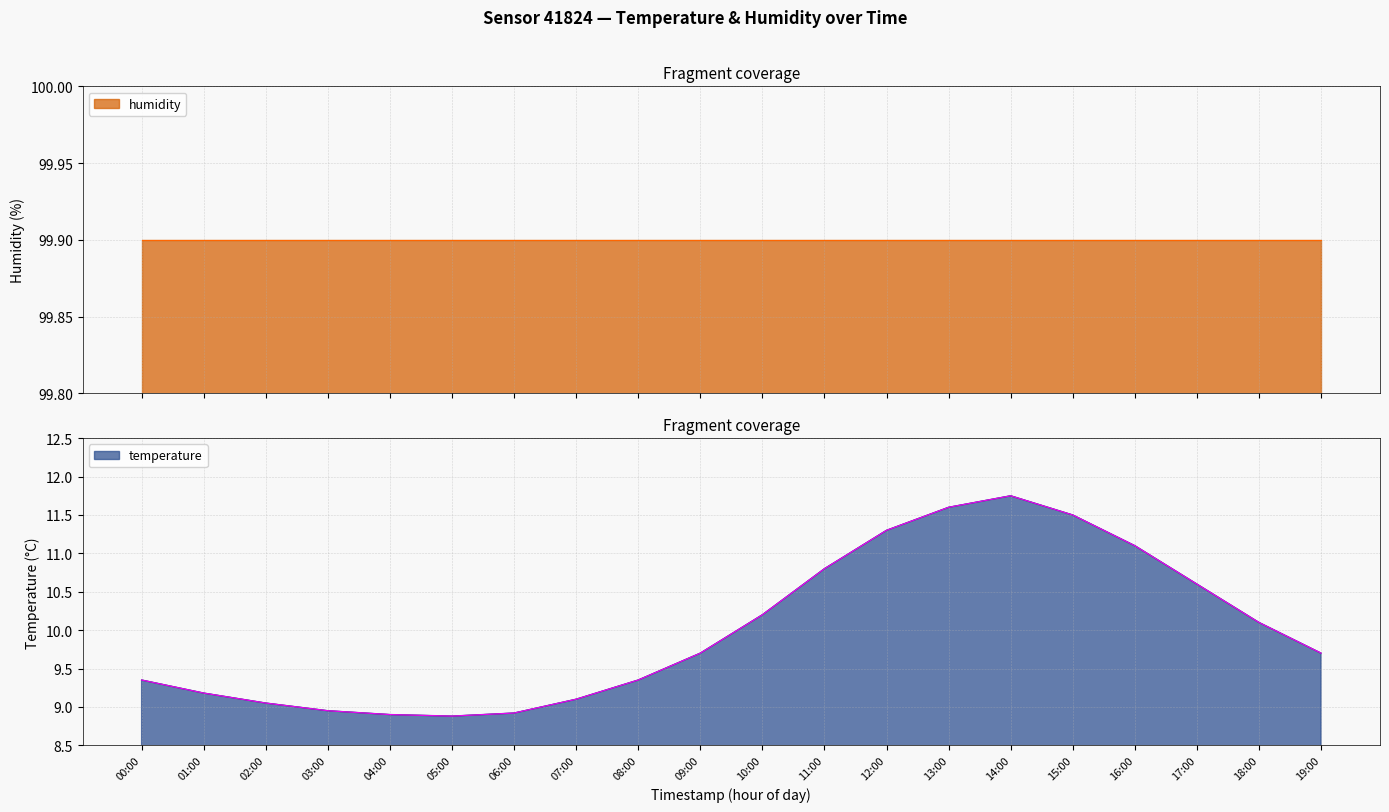

At which category does the data reach its first local valley?

05:00